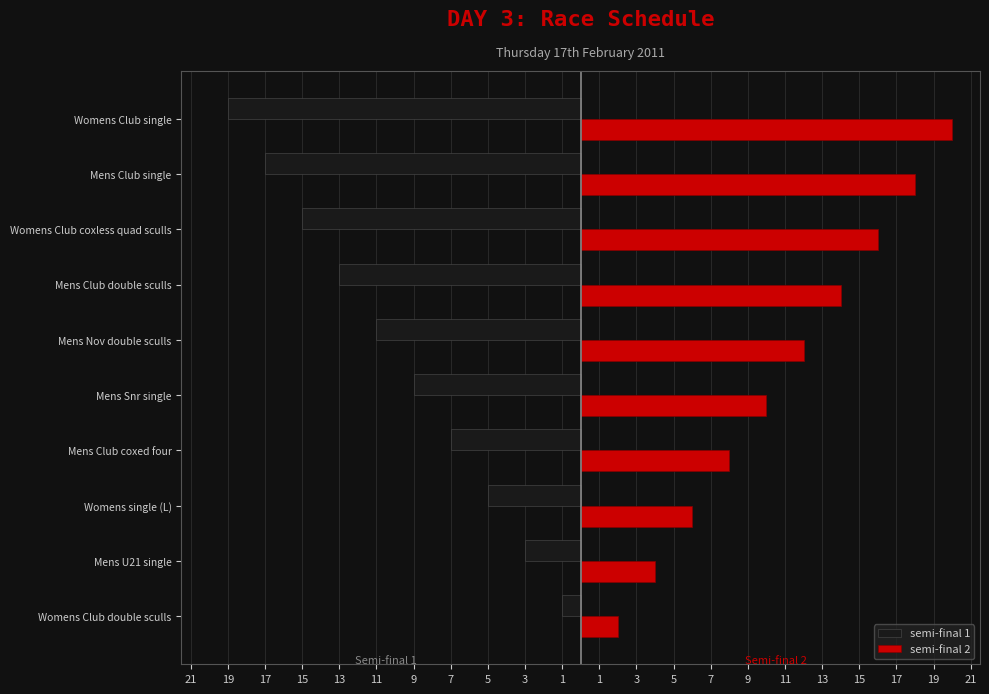

What is the value of the semi-final 2 bar at the 1st from the left?

2